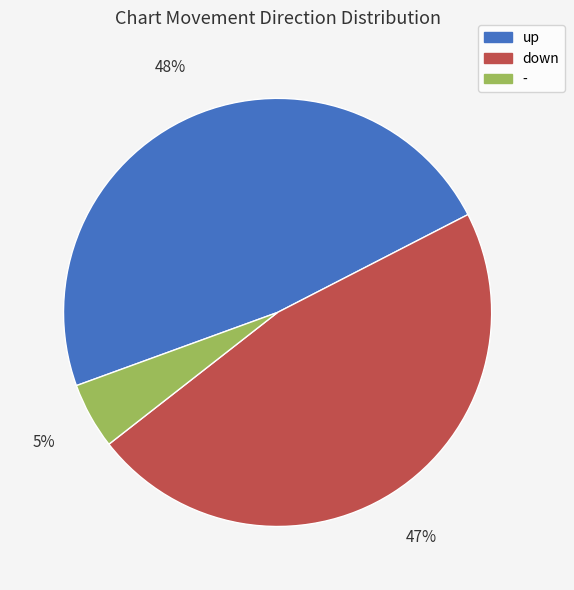

Between down and -, which is larger?

down